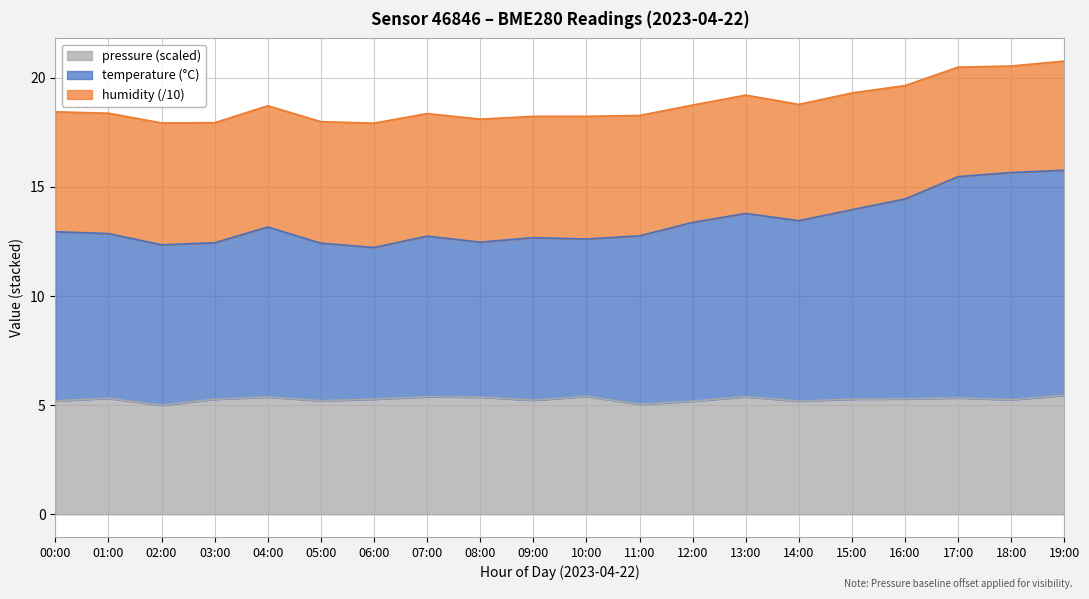

True or false: temperature has a value of 7.2 at 15:00.

False